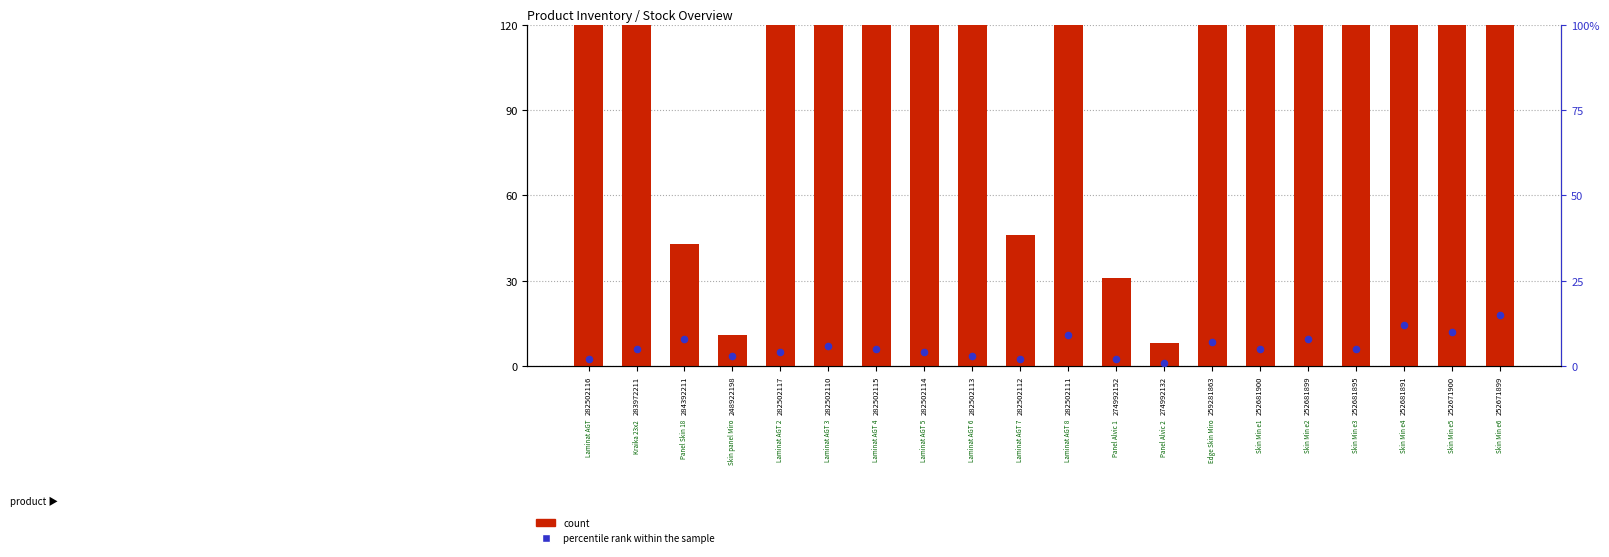

What are all the series names shown in the legend?

count, percentile rank within the sample